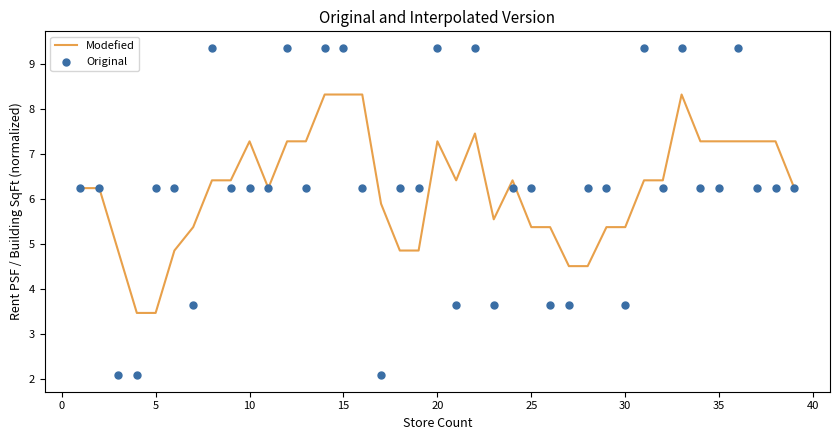

Which series reaches the minimum Y coordinate?

Original